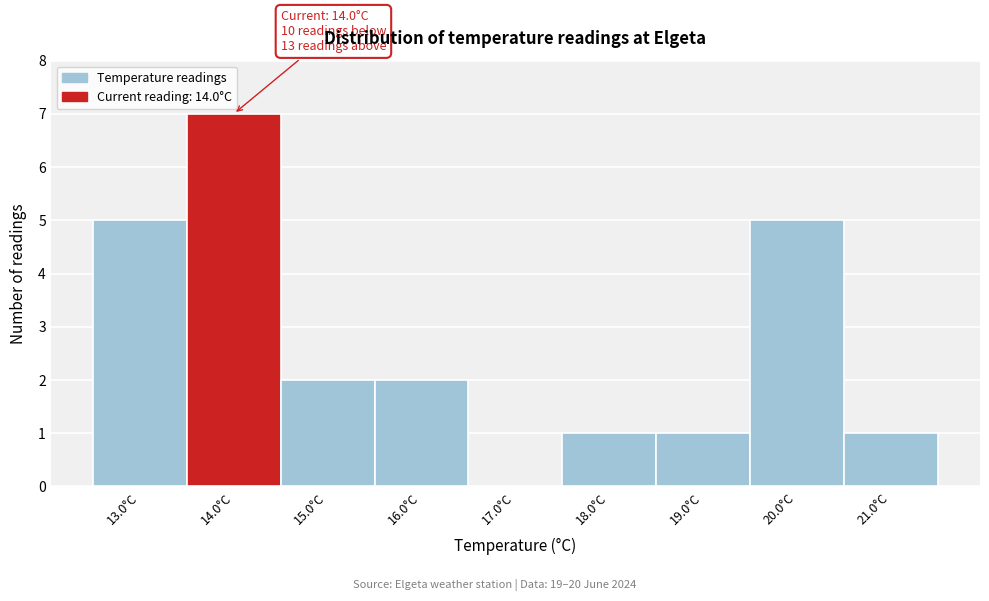

Over which range of the x-axis is the bar tallest?

13.5 to 14.5